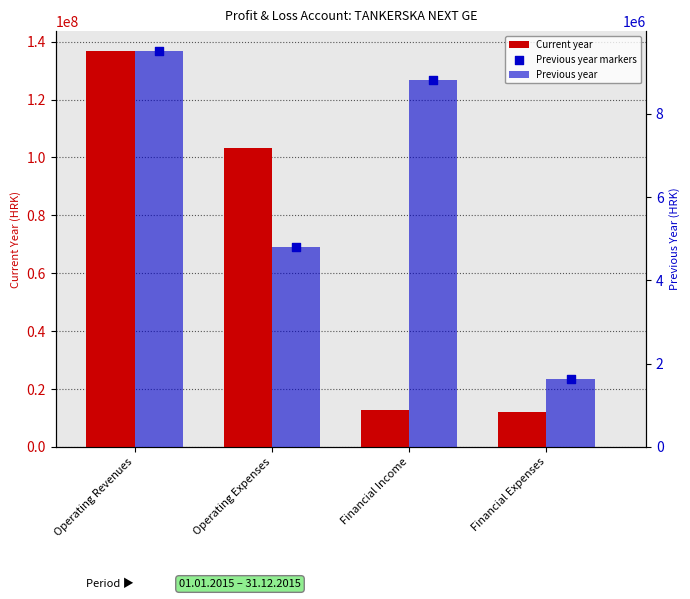

At how many categories does at least one series exceed 77574746?

2